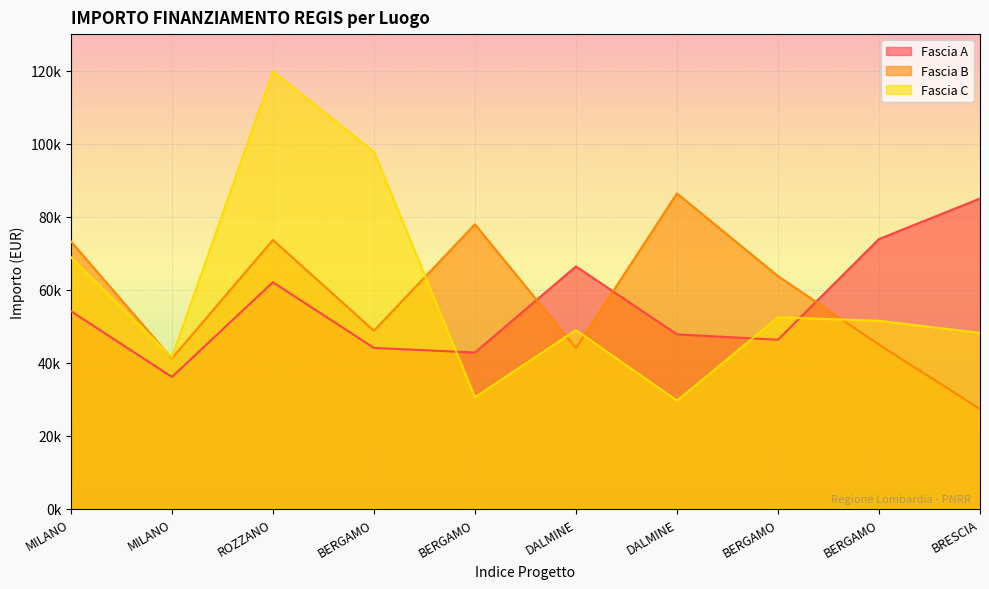

Is the value of Fascia C at DALMINE greater than the value of Fascia B at DALMINE?

Yes